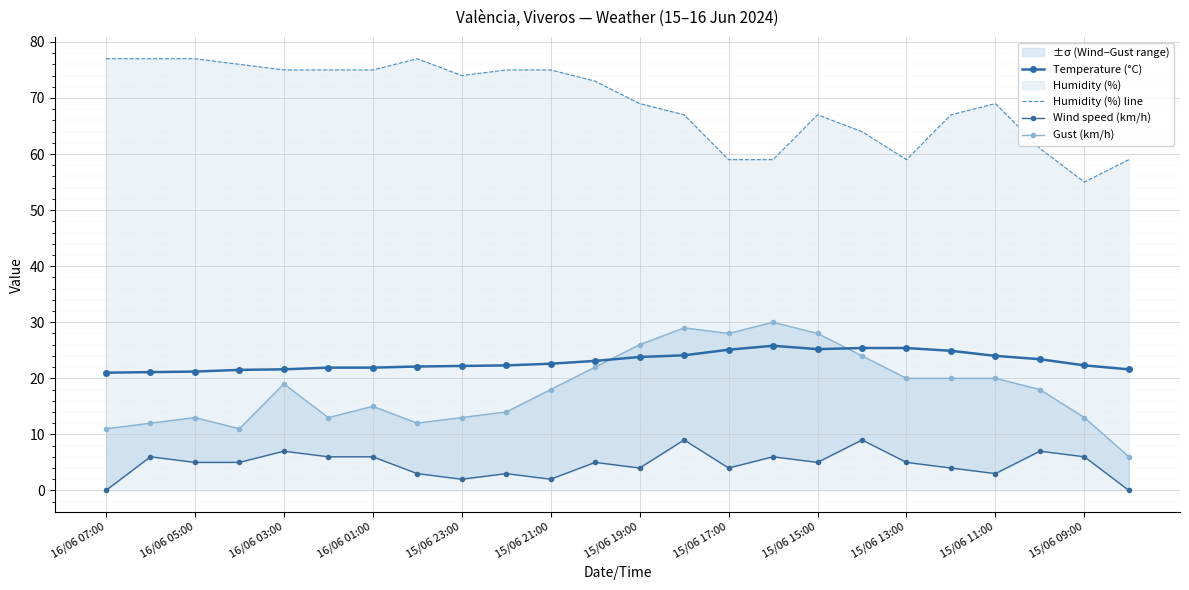

True or false: Temperature (°C) has a value of 4.9 at 16/06 01:00.

False